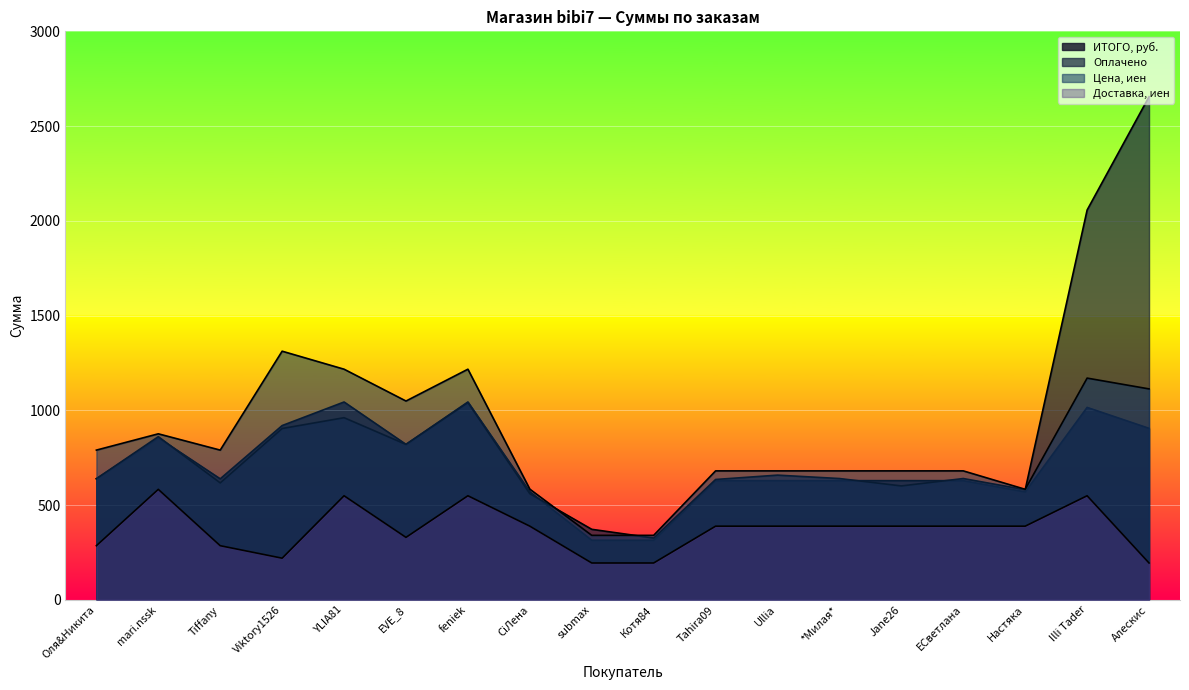

Does the chart display data point markers on the line(s)?

No